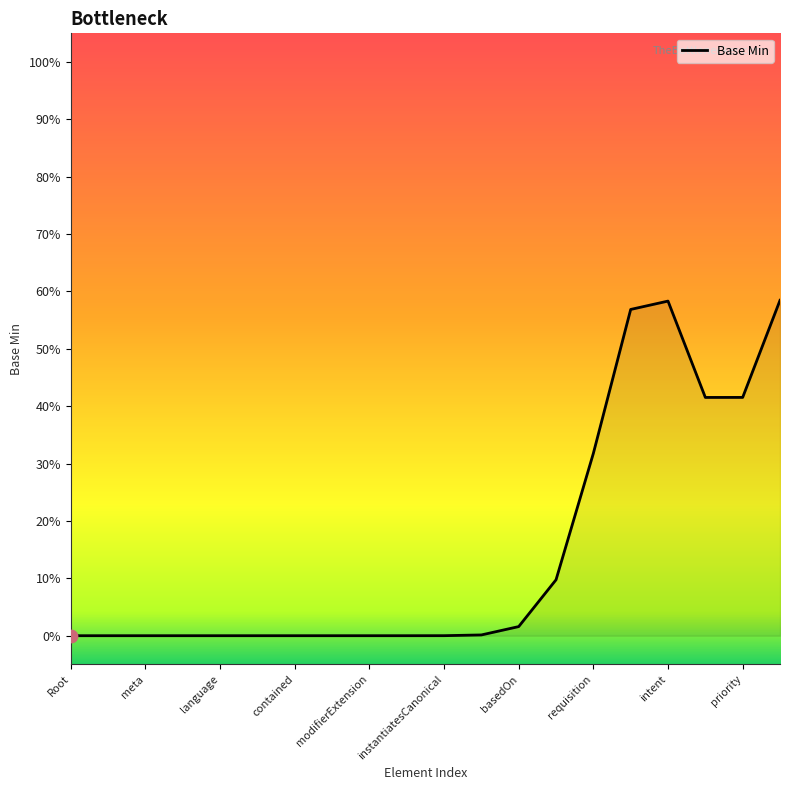

What is the change in value from 16 to 17?

-0.2